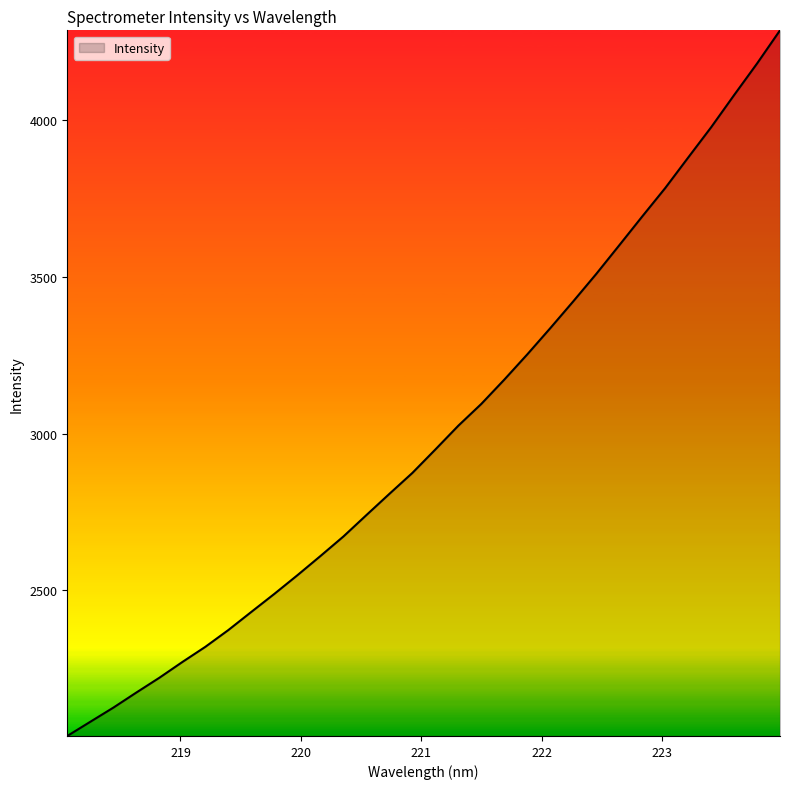

How many lines are shown in the chart?

1